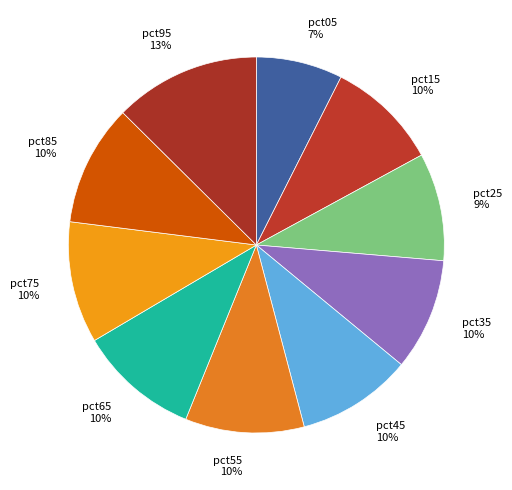

To the nearest percent, what is the difference between the pct25 9% and pct75 10% slice percentages?

1%